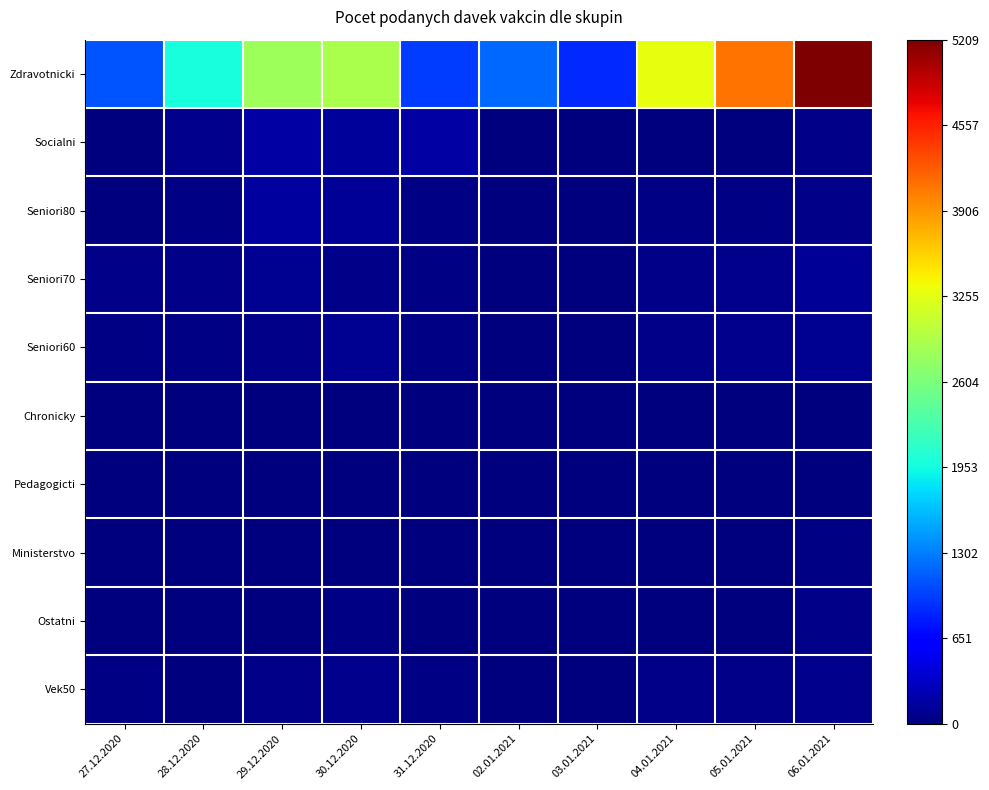

Reading right to left, what are all the values shown in this chart?

Zdravotnicki: 06.01.2021=5209	05.01.2021=4095	04.01.2021=3282	03.01.2021=860	02.01.2021=1194	31.12.2020=964	30.12.2020=2893	29.12.2020=2809	28.12.2020=1979	27.12.2020=1093
Socialni: 06.01.2021=54	05.01.2021=11	04.01.2021=4	03.01.2021=3	02.01.2021=0	31.12.2020=175	30.12.2020=127	29.12.2020=175	28.12.2020=74	27.12.2020=10
Seniori80: 06.01.2021=47	05.01.2021=36	04.01.2021=21	03.01.2021=3	02.01.2021=8	31.12.2020=23	30.12.2020=122	29.12.2020=147	28.12.2020=35	27.12.2020=16
Seniori70: 06.01.2021=110	05.01.2021=72	04.01.2021=48	03.01.2021=11	02.01.2021=8	31.12.2020=32	30.12.2020=54	29.12.2020=89	28.12.2020=53	27.12.2020=43
Seniori60: 06.01.2021=87	05.01.2021=69	04.01.2021=49	03.01.2021=10	02.01.2021=6	31.12.2020=32	30.12.2020=84	29.12.2020=61	28.12.2020=37	27.12.2020=33
Chronicky: 06.01.2021=2	05.01.2021=0	04.01.2021=0	03.01.2021=0	02.01.2021=0	31.12.2020=1	30.12.2020=0	29.12.2020=0	28.12.2020=0	27.12.2020=0
Pedagogicti: 06.01.2021=0	05.01.2021=0	04.01.2021=1	03.01.2021=0	02.01.2021=0	31.12.2020=0	30.12.2020=0	29.12.2020=1	28.12.2020=0	27.12.2020=0
Ministerstvo: 06.01.2021=21	05.01.2021=6	04.01.2021=4	03.01.2021=0	02.01.2021=2	31.12.2020=0	30.12.2020=0	29.12.2020=7	28.12.2020=5	27.12.2020=2
Ostatni: 06.01.2021=46	05.01.2021=18	04.01.2021=9	03.01.2021=0	02.01.2021=0	31.12.2020=0	30.12.2020=23	29.12.2020=3	28.12.2020=6	27.12.2020=4
Vek50: 06.01.2021=69	05.01.2021=58	04.01.2021=55	03.01.2021=6	02.01.2021=10	31.12.2020=29	30.12.2020=72	29.12.2020=54	28.12.2020=15	27.12.2020=25